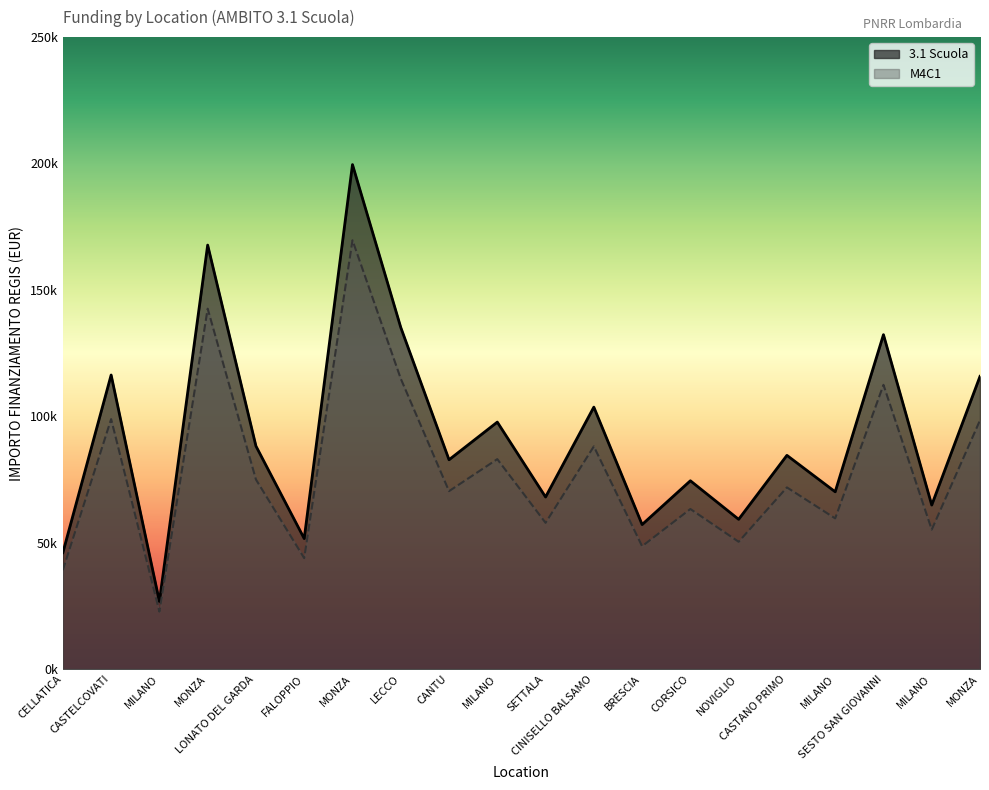

List the series in order of their peak value, lowest first.

M4C1, 3.1 Scuola